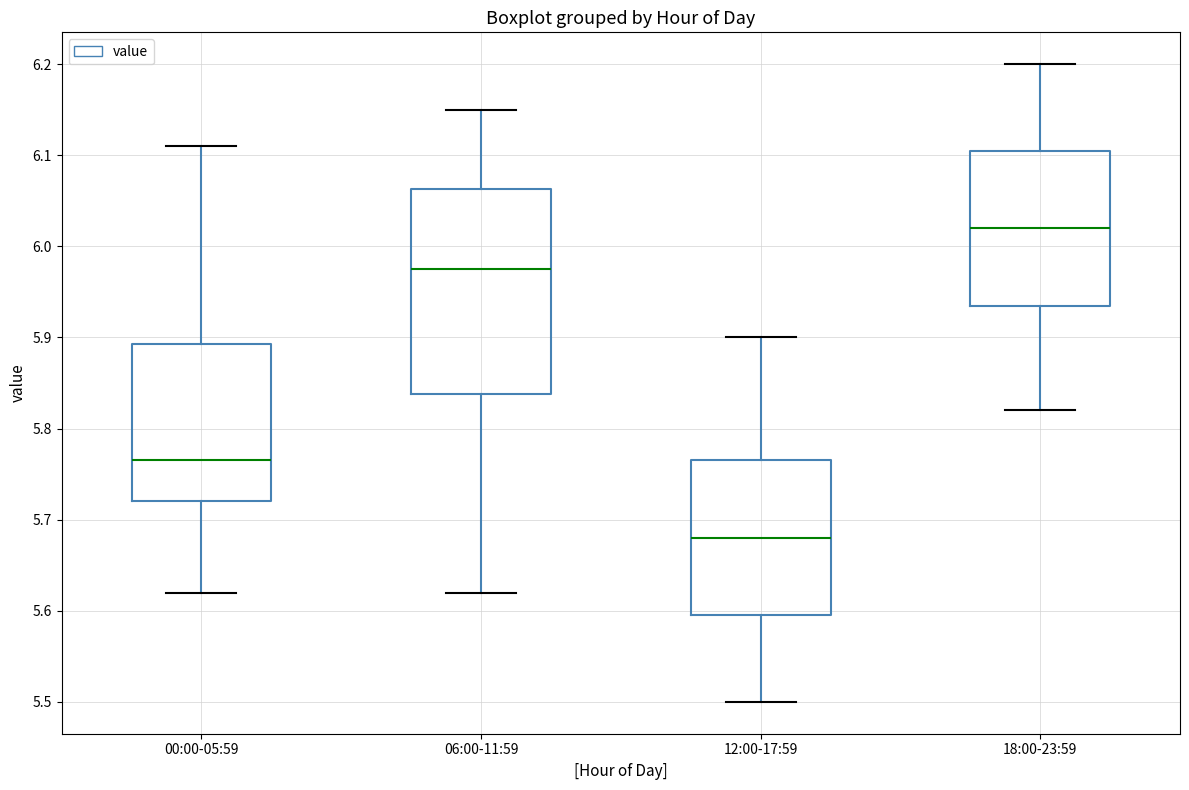

Where is the lower edge of the box for 18:00-23:59 on the y-axis? The values are not printed on the chart, so give them approximately, as read against the axis.

5.94